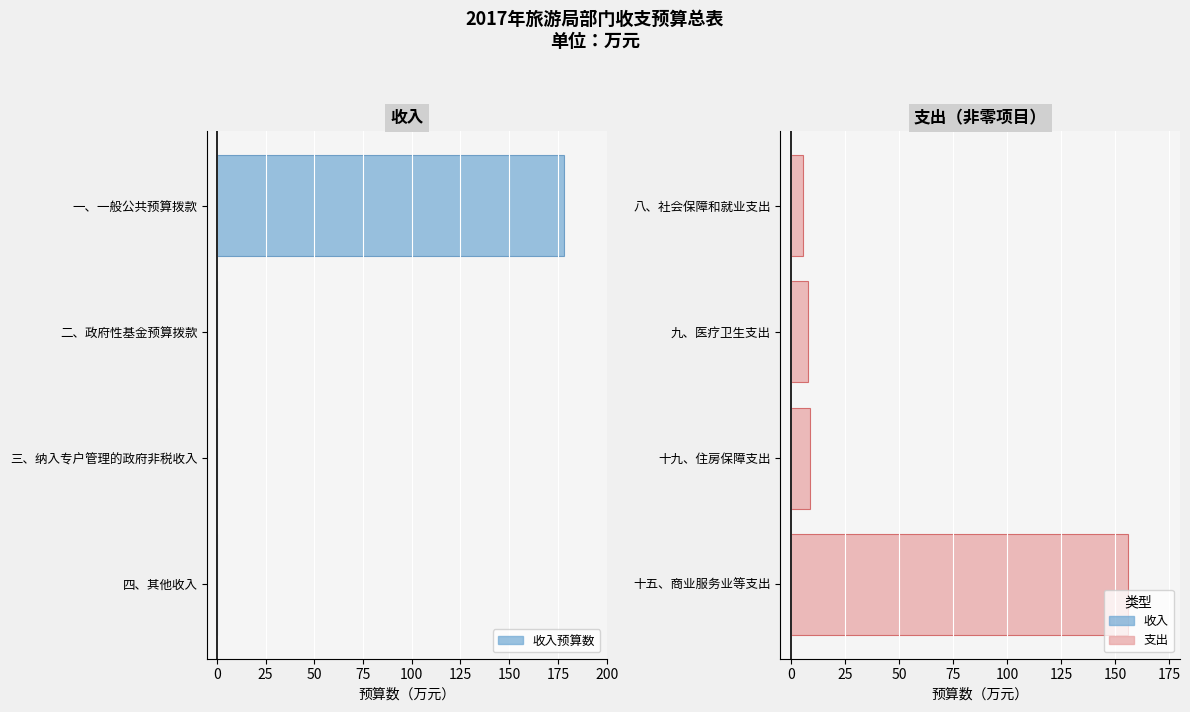

What is the value of the 支出预算数 bar at the 3rd from the left?

8.7